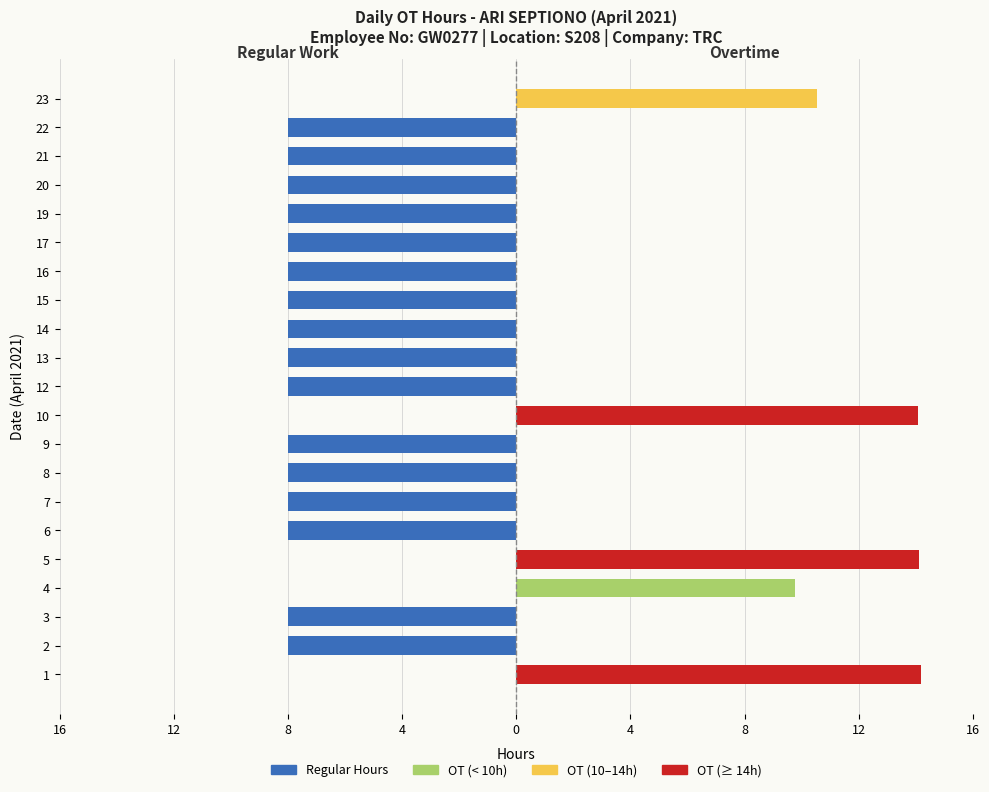

Are the bars horizontal?

Yes